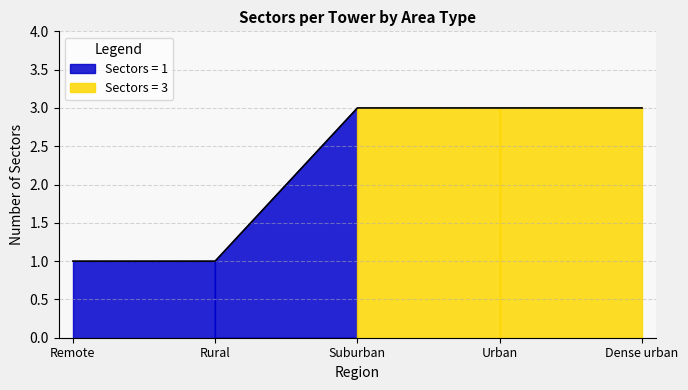

What is the label of the 1st point from the left?

Remote